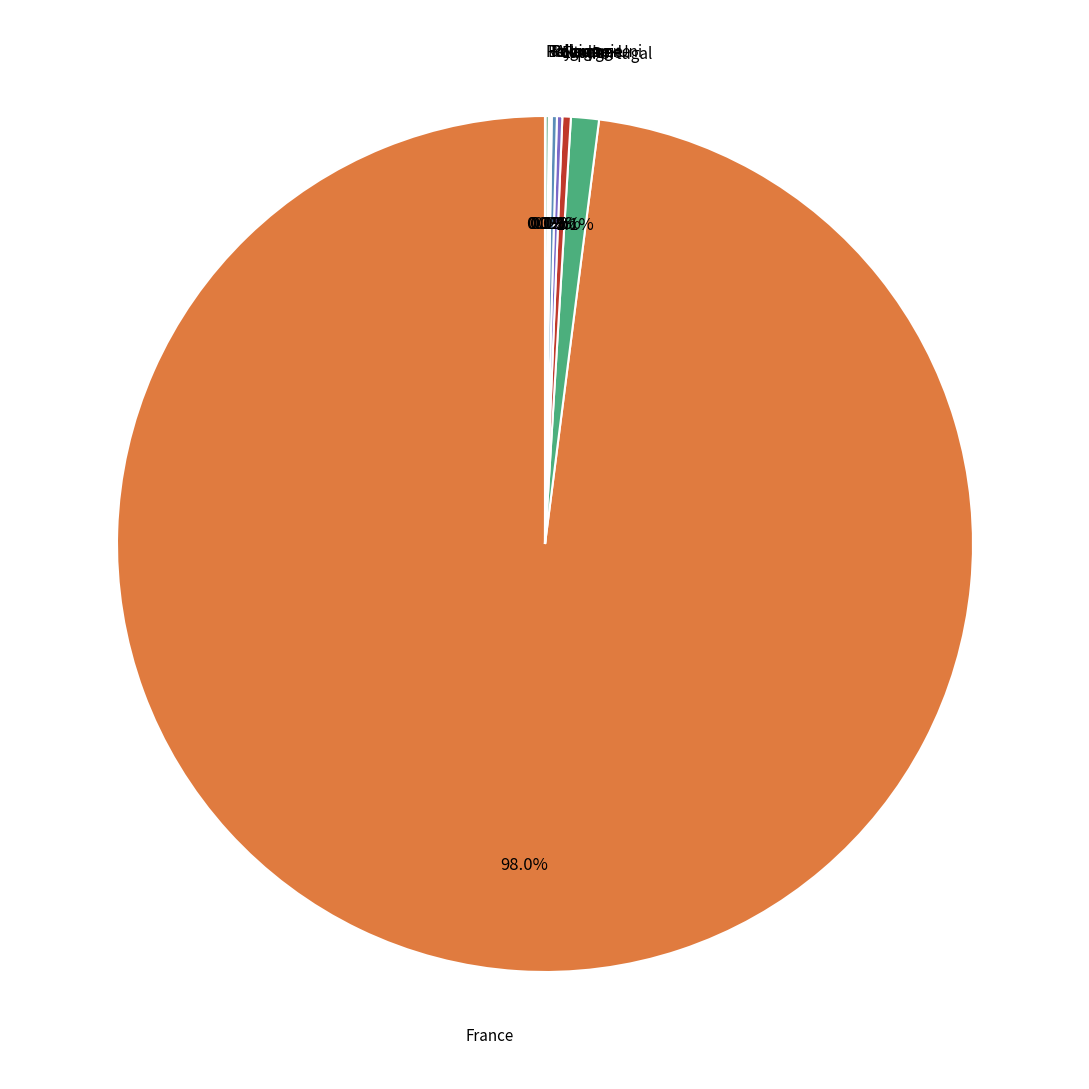

To the nearest percent, what is the average slice percentage?

11%